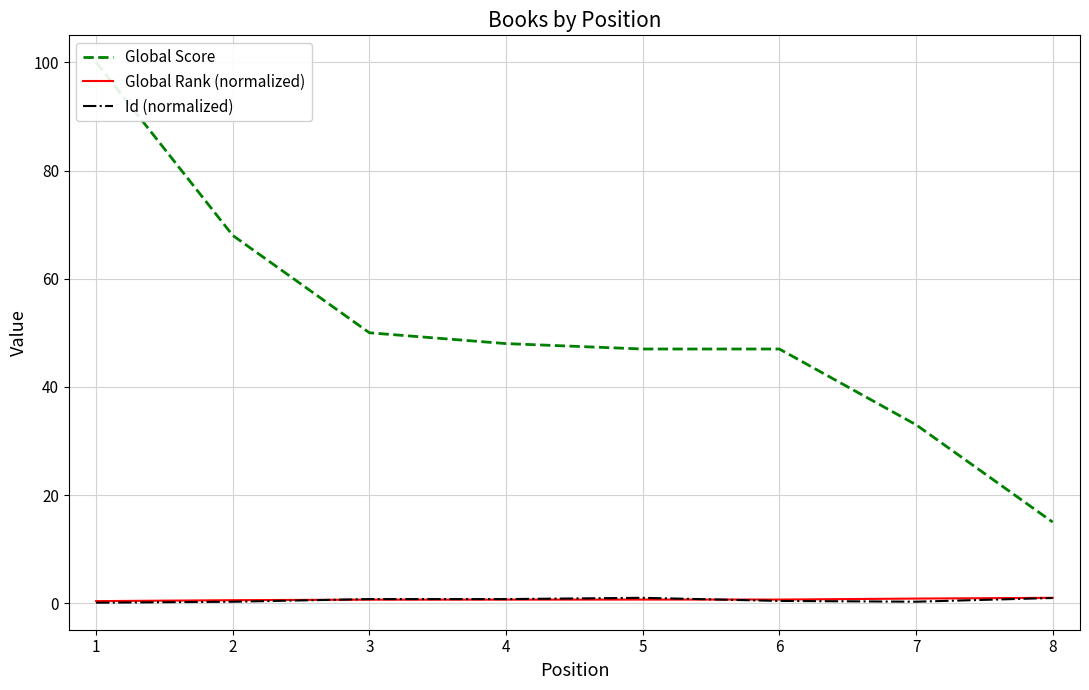

What are all the series names shown in the legend?

Global Score, Global Rank (normalized), Id (normalized)